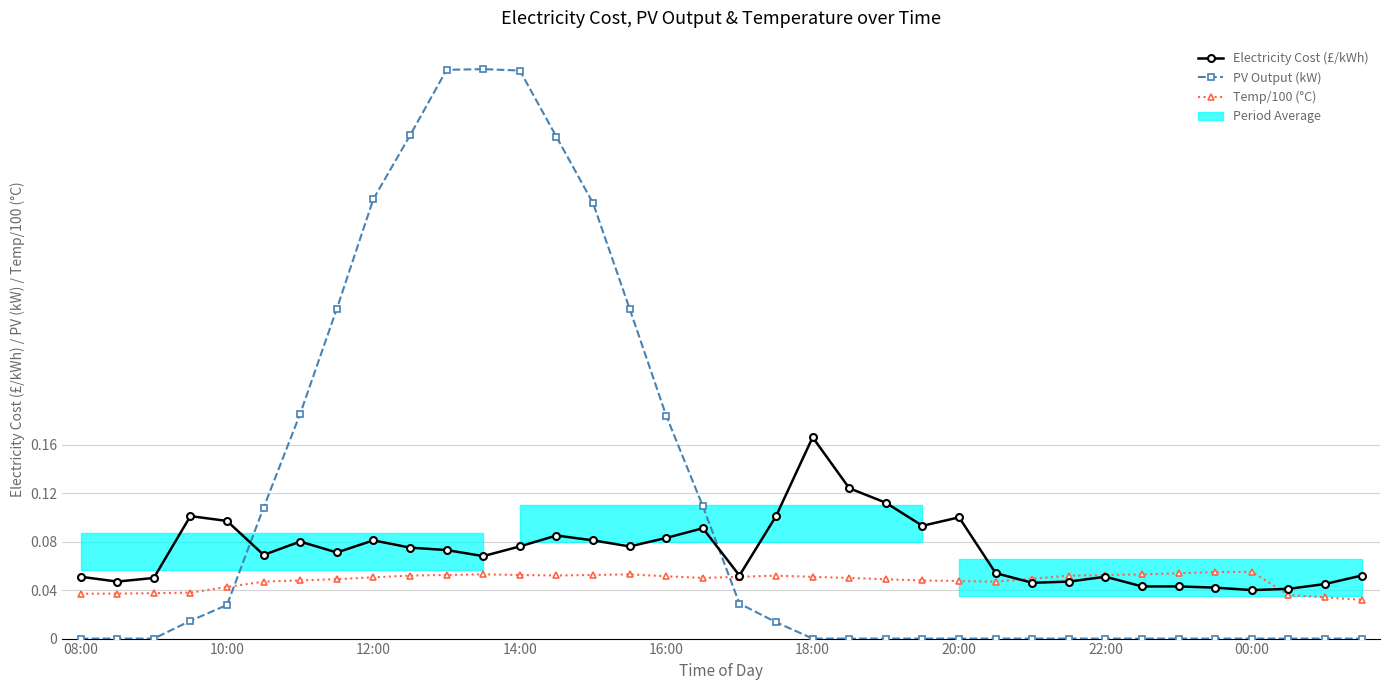

What is the difference between the maximum and second lowest values in the Electricity Cost (£/kWh) series?

0.1